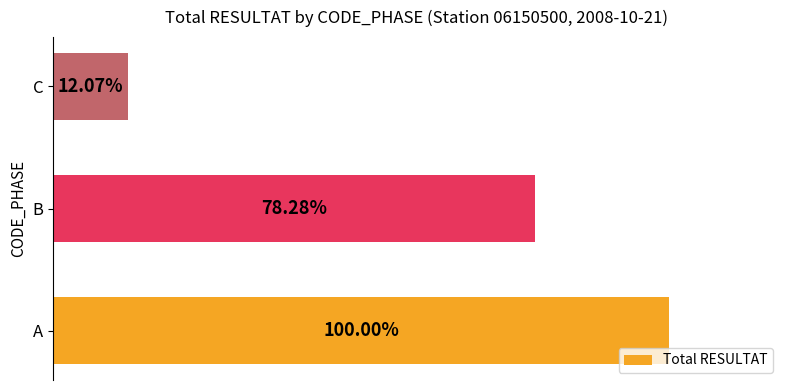

Does the chart contain any negative values?

No